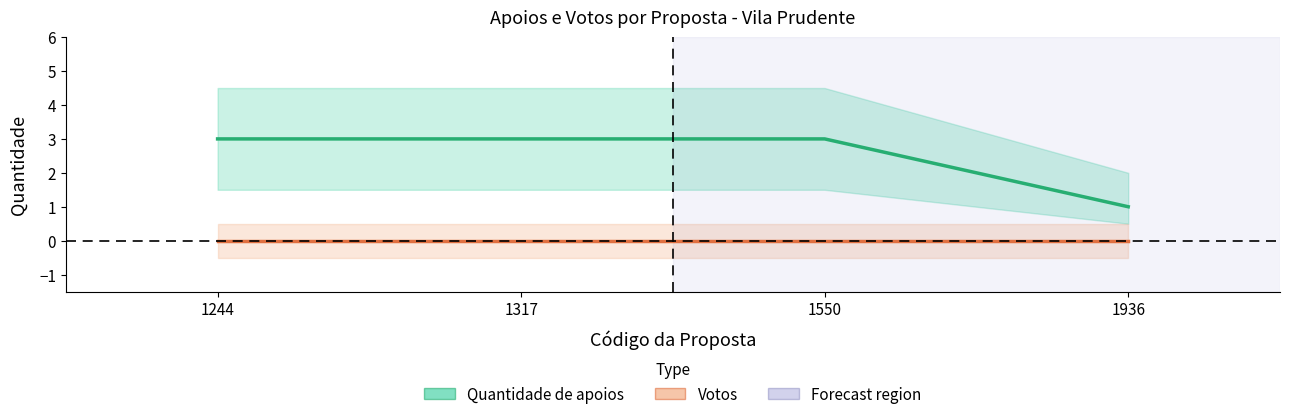

Is it true that Quantidade de apoios equals 1 at 1936?

True